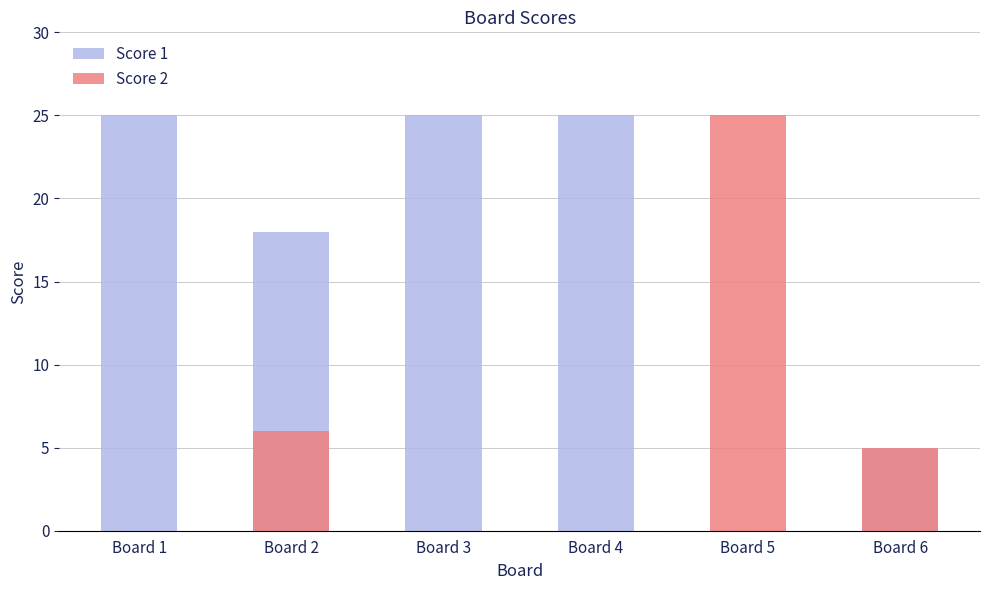

Count the Score 1 values in the range 5 to 25.

5